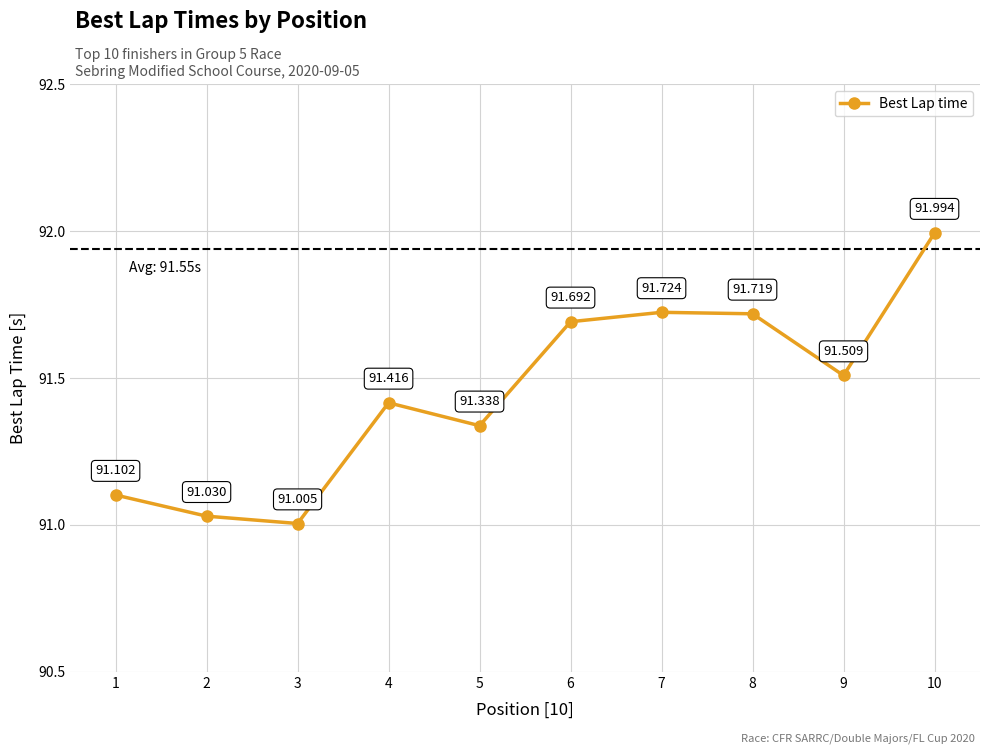

How many interior local peaks (higher than both neighbors) does the data have?

2